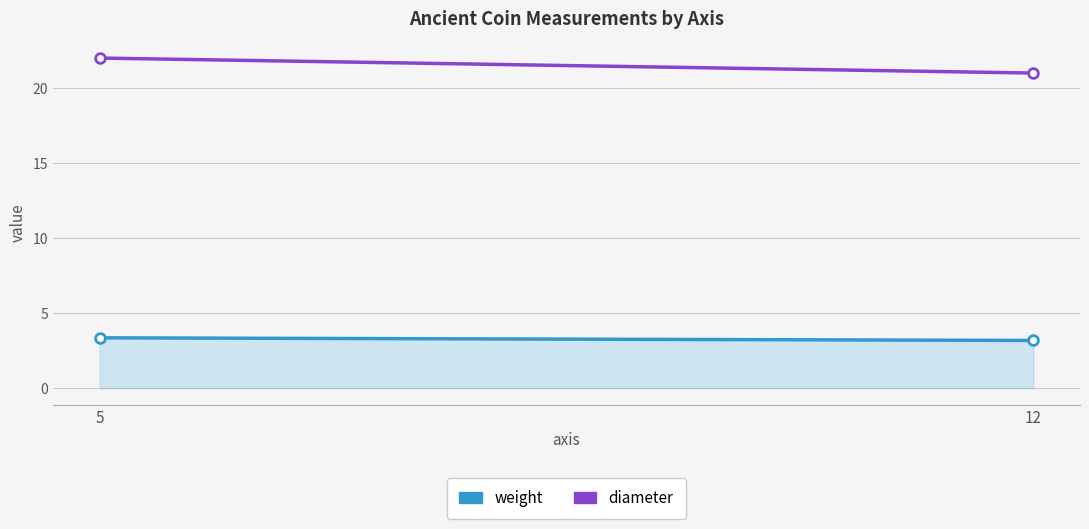

What is the total value across all series at 5?

25.4